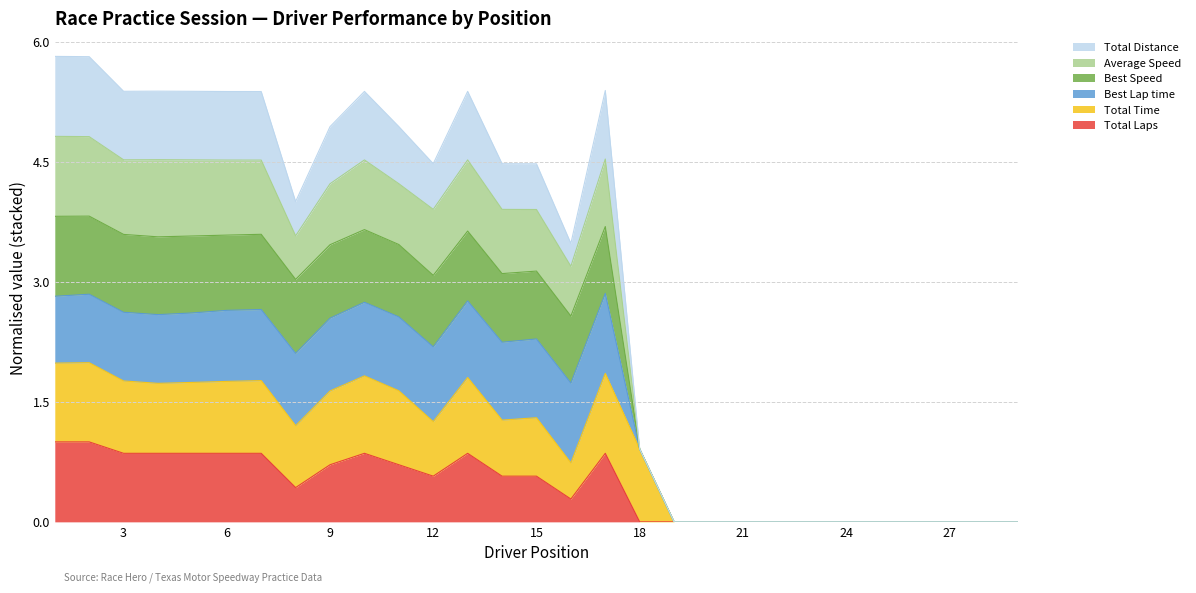

True or false: Total Laps and Best Speed intersect in this chart.

False